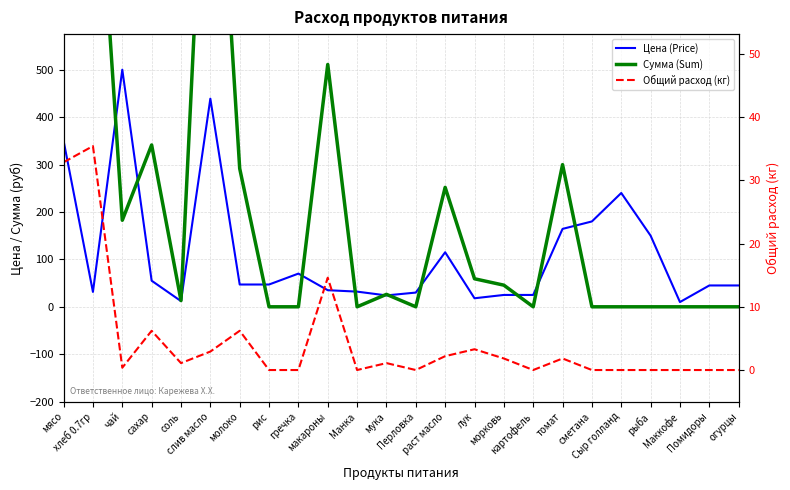

What is the difference between the maximum and minimum values in the Общий расход (кг) series?

35.4